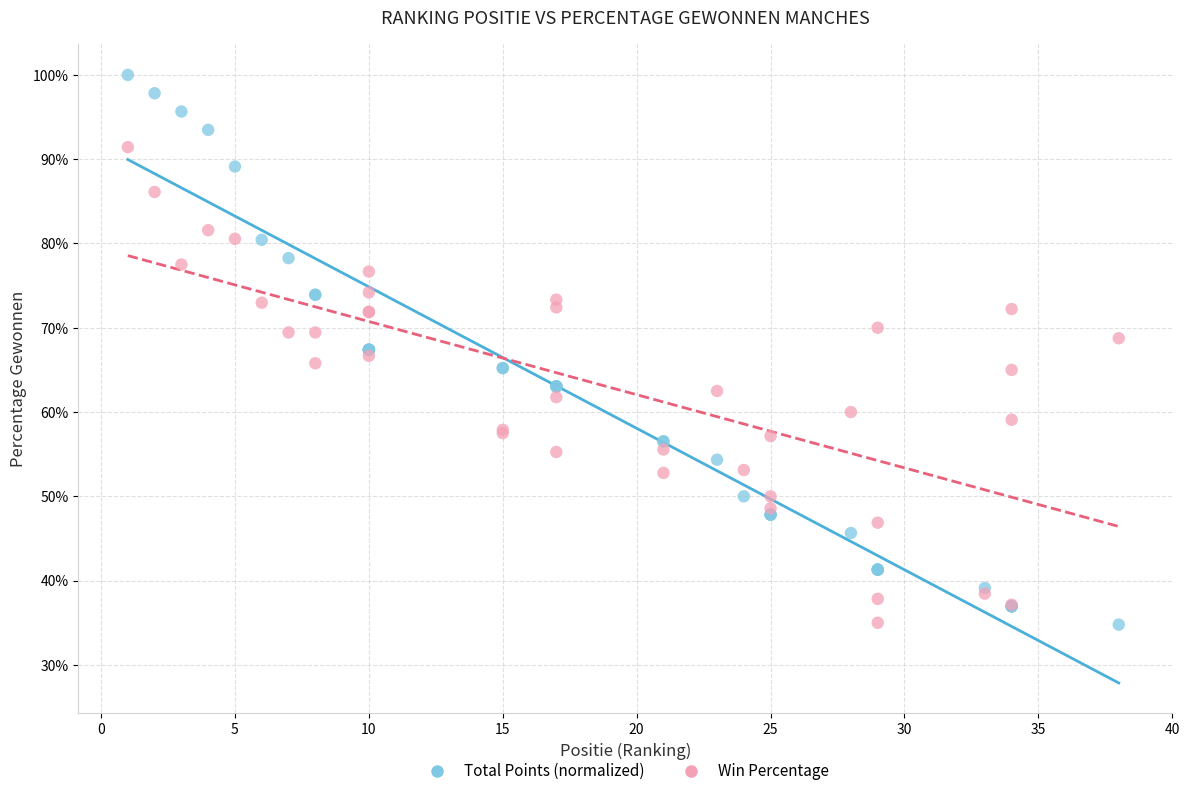

What are all the series names shown in the legend?

Total Points (normalized), Win Percentage